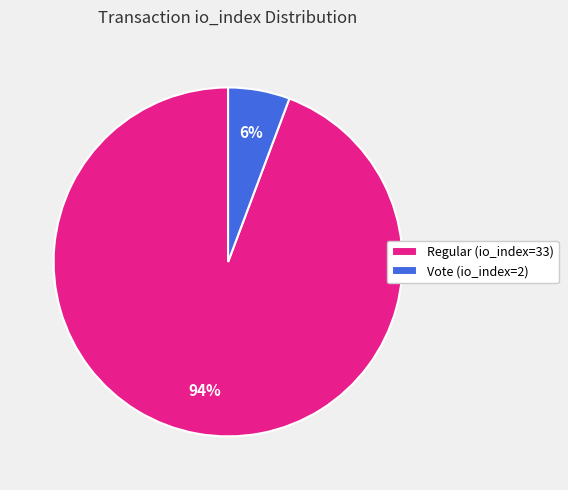

Which has a higher value, Vote (io_index=2) or Regular (io_index=33)?

Regular (io_index=33)